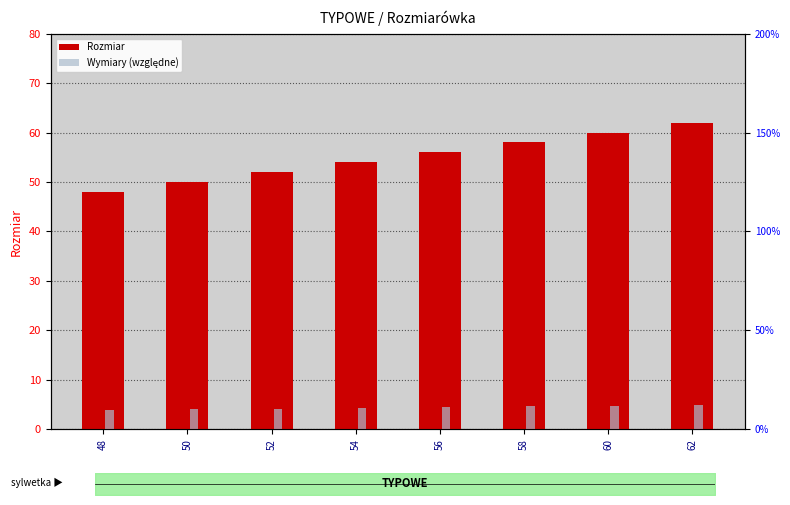

At which label is Wymiary (względne) closest to 4?

50